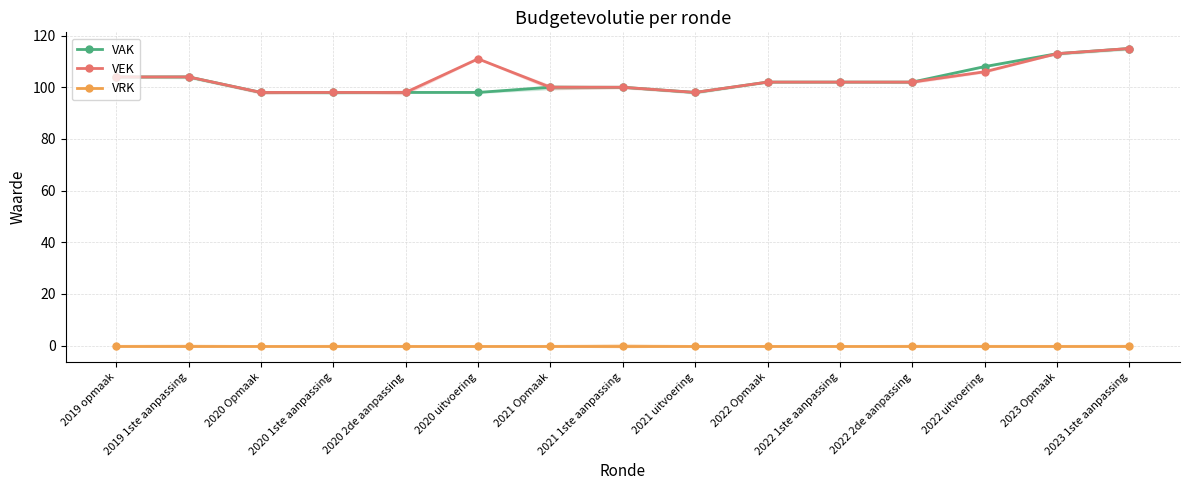

What is the label of the 8th point from the left?

2021 1ste aanpassing